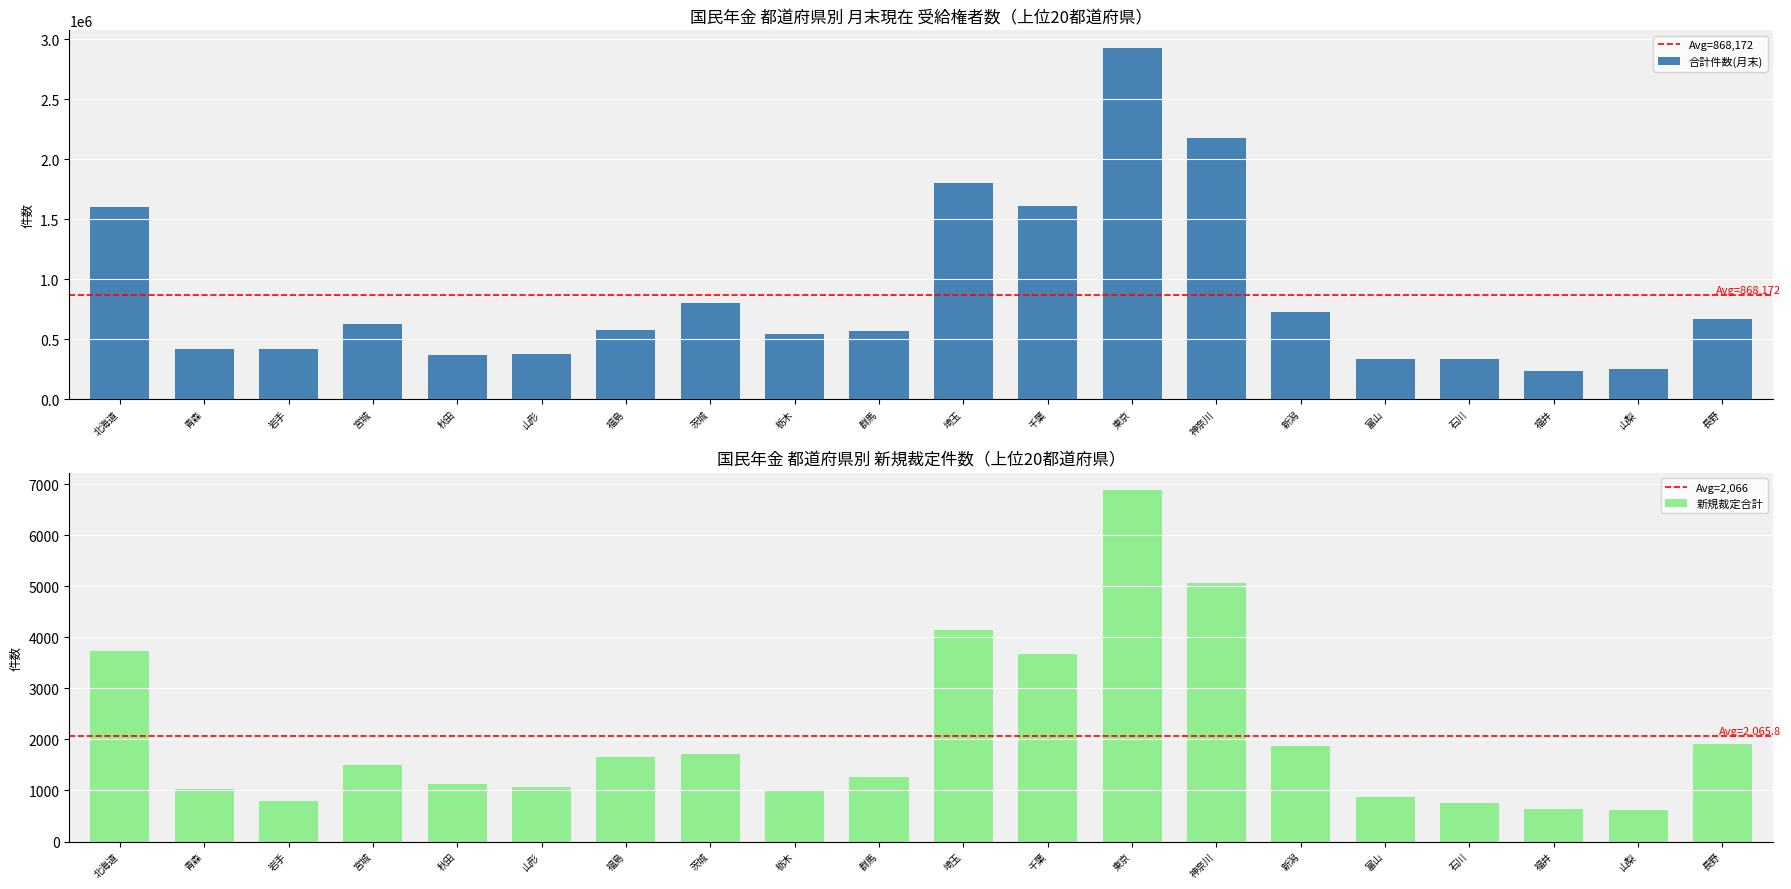

Where does the 合計件数(月末) series first go above 579186?

北海道